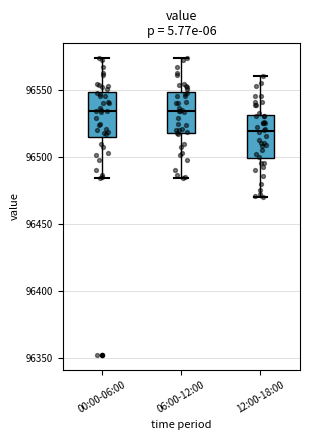

Reading left to right, transcribe this box plot: for each box, give where its median line is, the range the box spans, and where its two whiskers end, as read against the y-axis. The values are not printed on the chart, so give them approximately, as read against the axis.

00:00-06:00: median 96535, box 96515 to 96550, whiskers 96485 to 96575
06:00-12:00: median 96535, box 96520 to 96550, whiskers 96485 to 96575
12:00-18:00: median 96520, box 96500 to 96530, whiskers 96470 to 96560